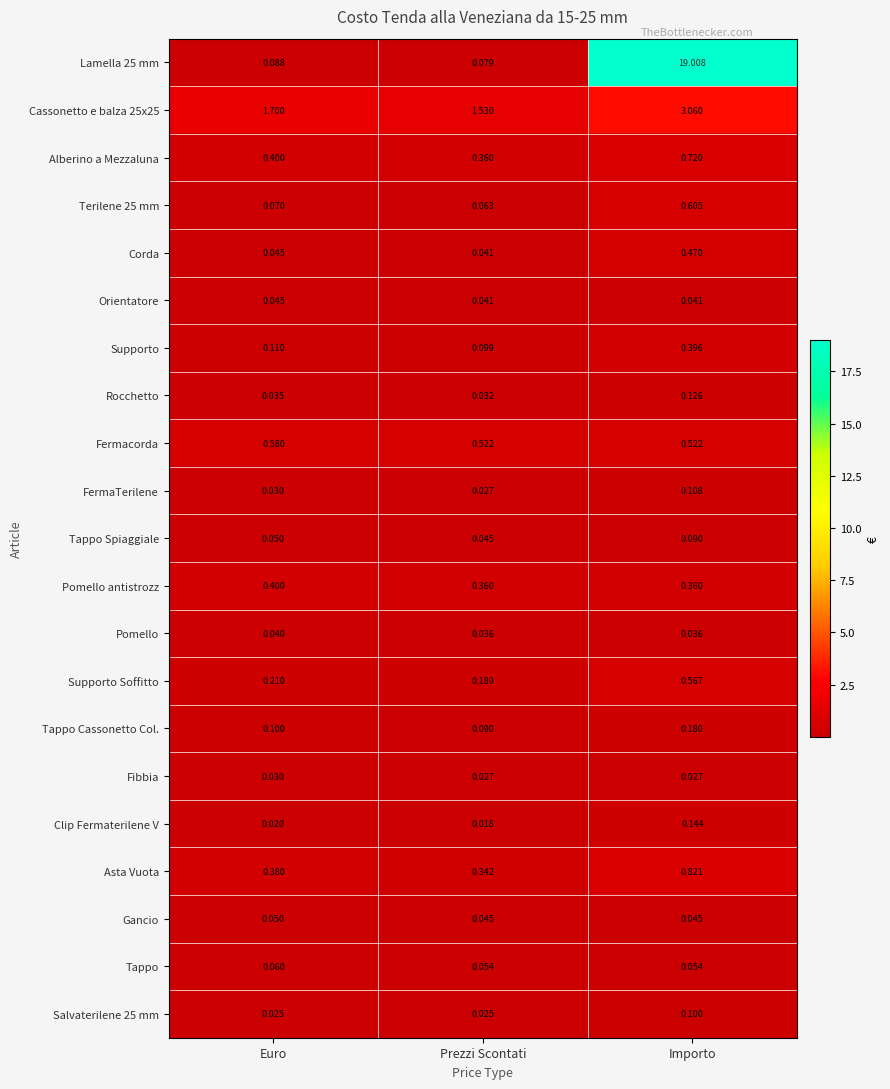

Rank the series by their maximum value, from lowest to highest.

Fibbia, Pomello, Orientatore, Gancio, Tappo, Tappo Spiaggiale, Salvaterilene 25 mm, FermaTerilene, Rocchetto, Clip Fermaterilene V, Tappo Cassonetto Col., Supporto, Pomello antistrozz, Corda, Supporto Soffitto, Fermacorda, Terilene 25 mm, Alberino a Mezzaluna, Asta Vuota, Cassonetto e balza 25x25, Lamella 25 mm